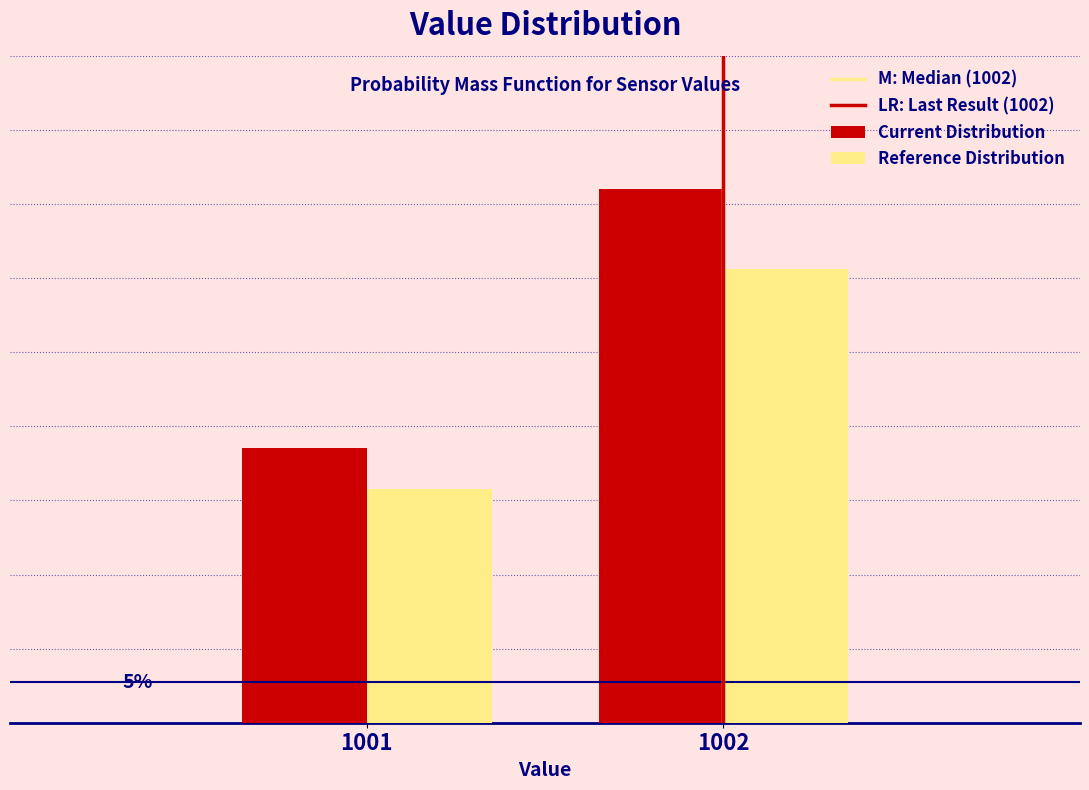

Are the bars horizontal?

No